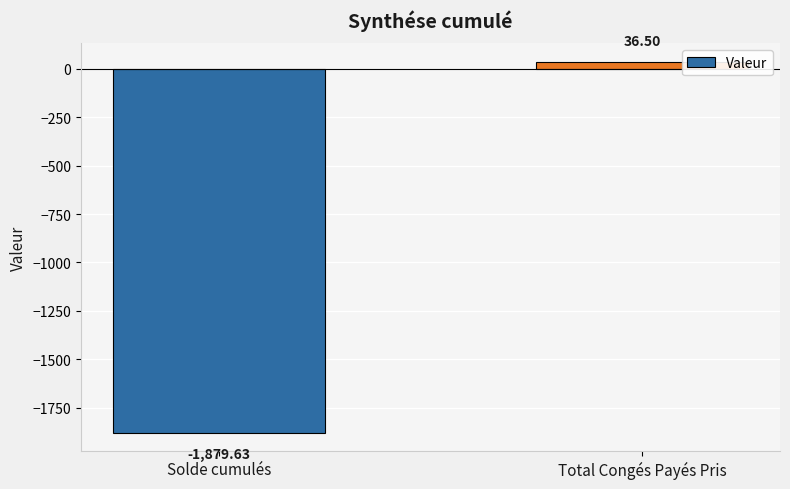

How many values are below zero?

1